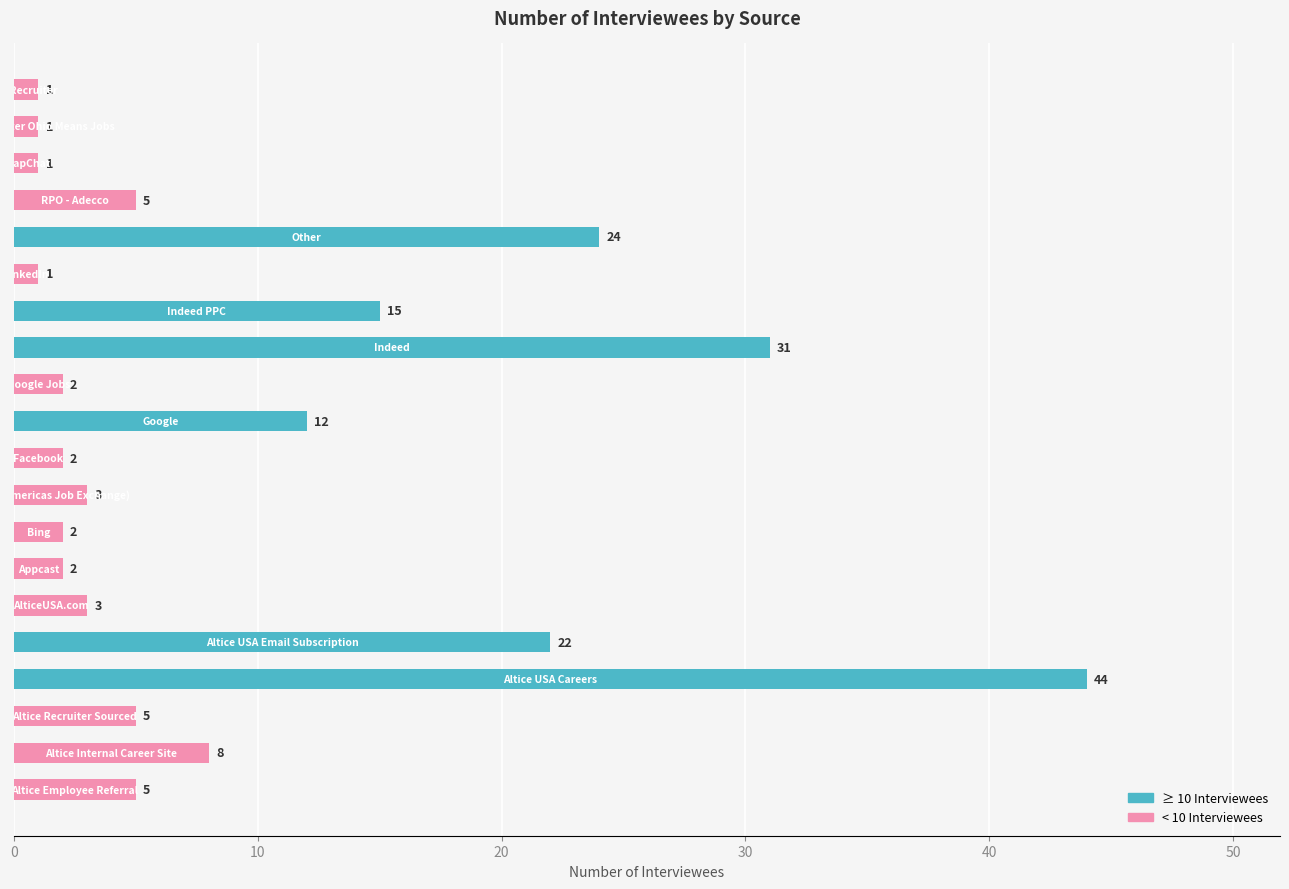

What is the difference between the maximum and minimum values?

43